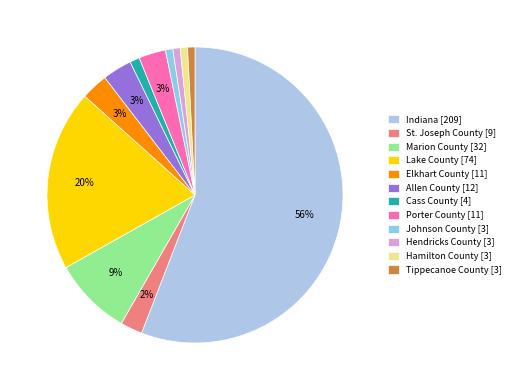

What percentage is the Porter County slice, to the nearest percent?

3%